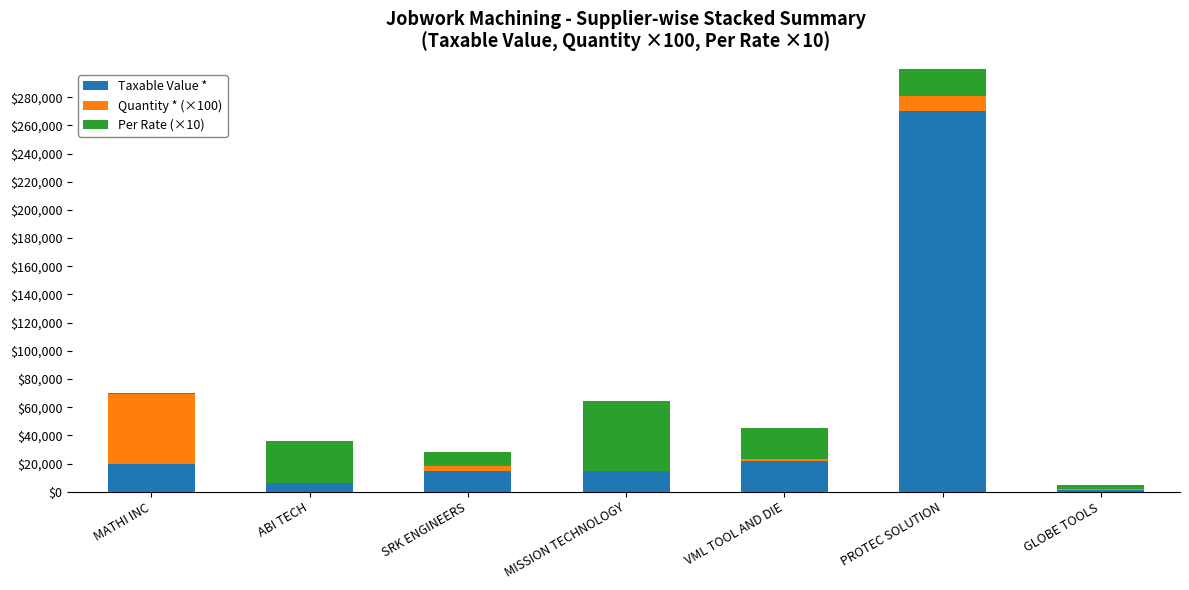

Between MATHI INC and MISSION TECHNOLOGY, which is larger?

MATHI INC